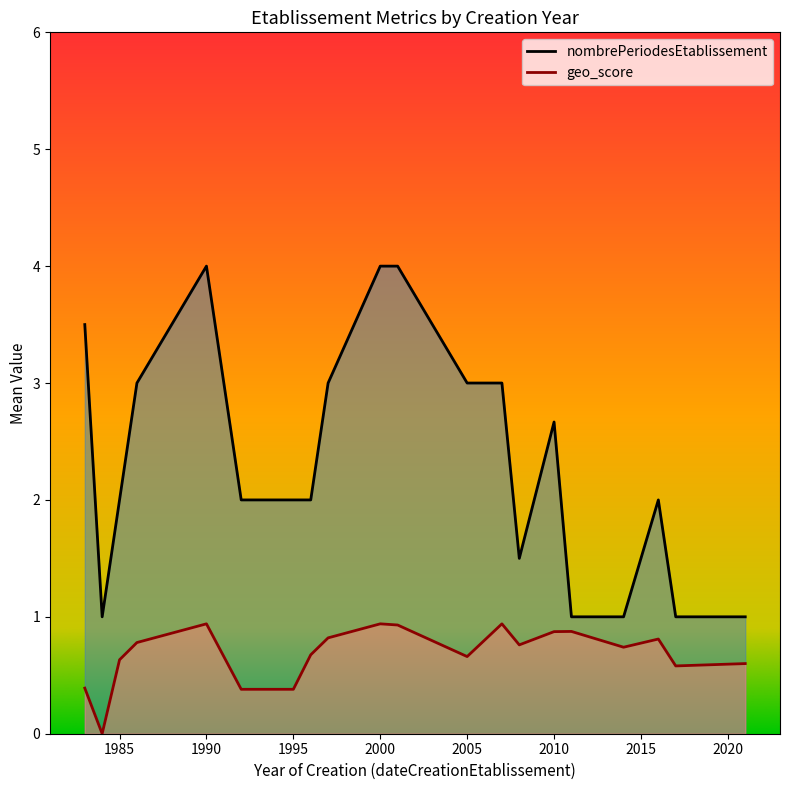

The value of geo_score at 1983 is 0.4. True or false?

True